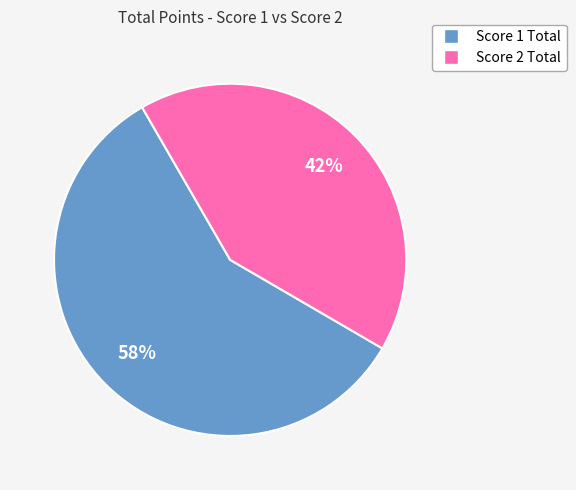

Is there a majority slice in this chart?

Yes